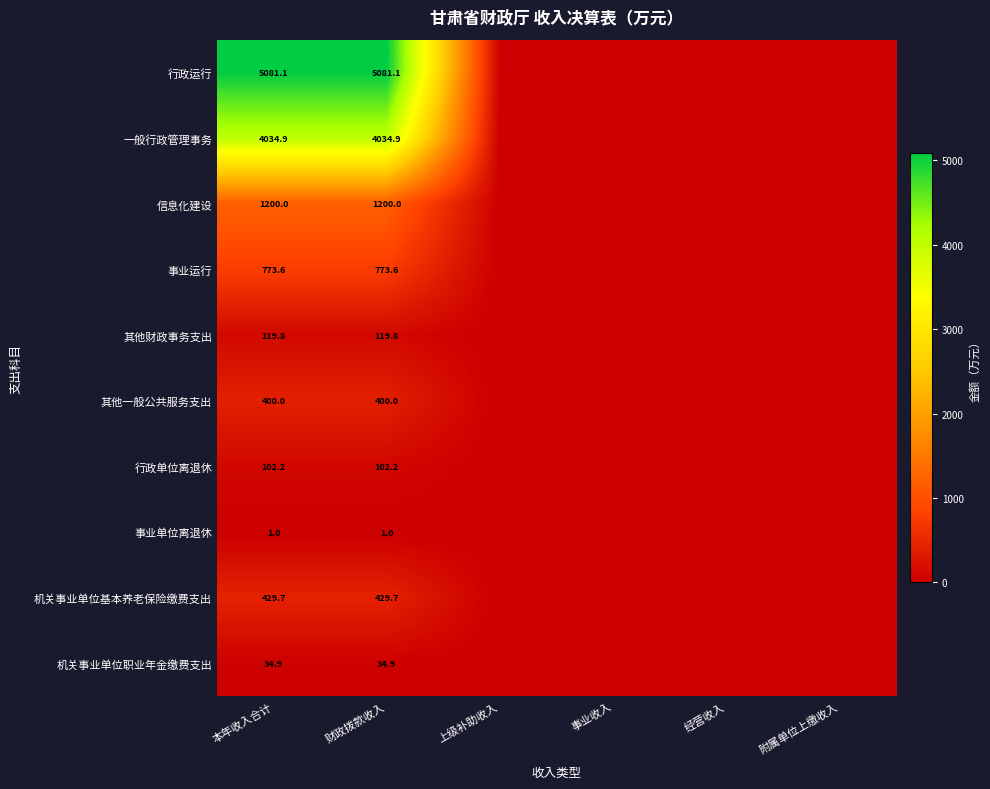

What is the spread (max minus min) of values at 本年收入合计?

5080.1